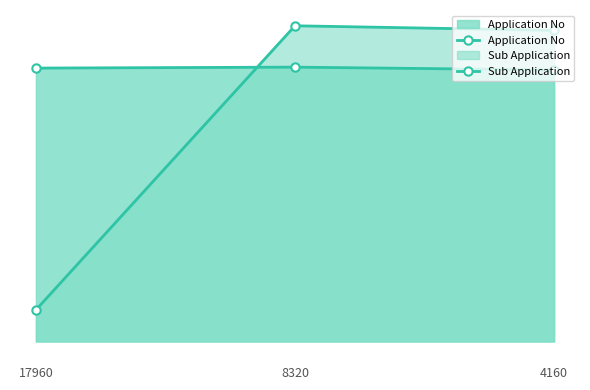

List the labels in order of Application No value, smallest first.

4160, 17960, 8320